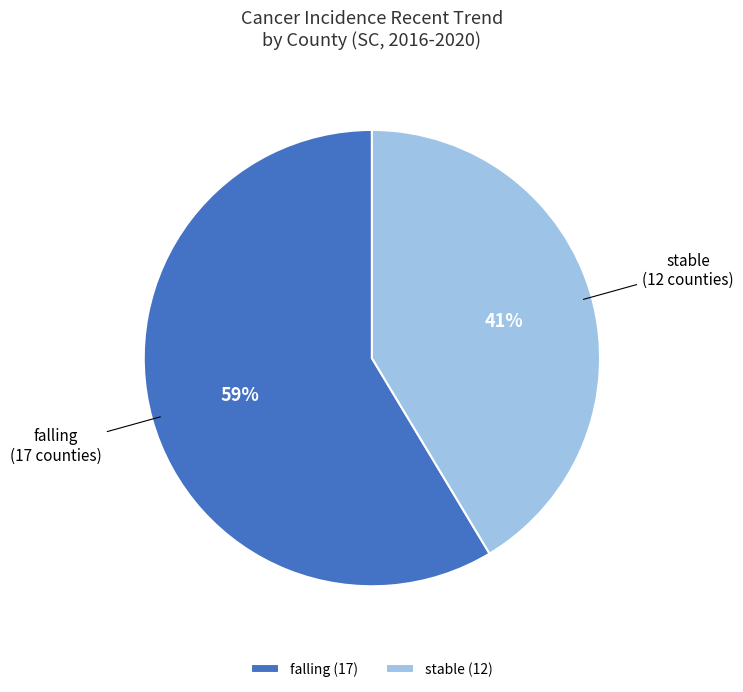

To the nearest percent, what portion does falling represent?

59%